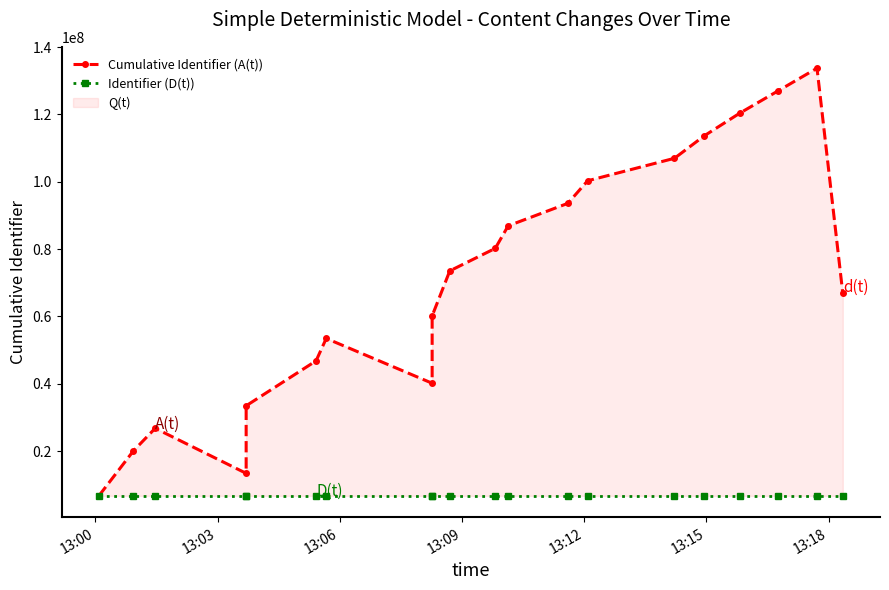

What is the maximum value shown in the chart?

133723212